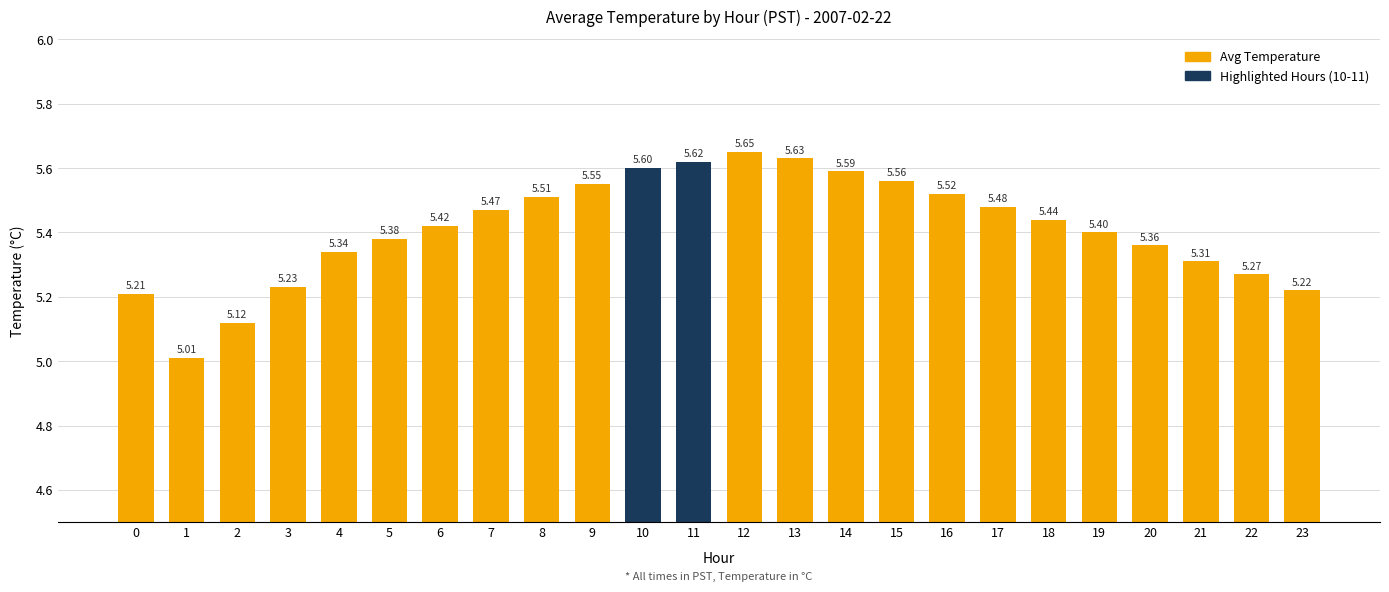

What is the difference between the values at 9 and 21?

0.2